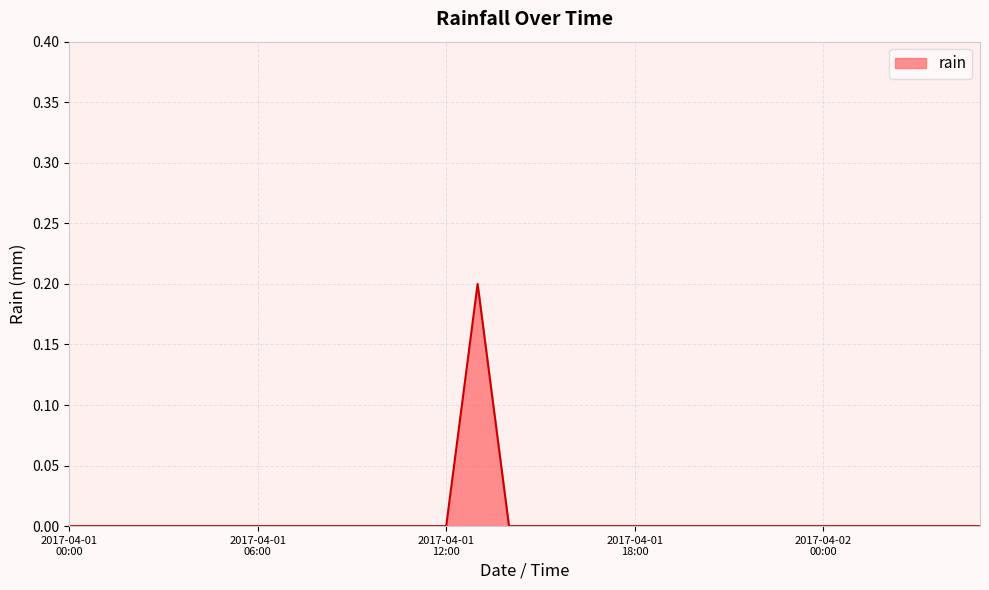

Count the values in the range 0 to 1.

30